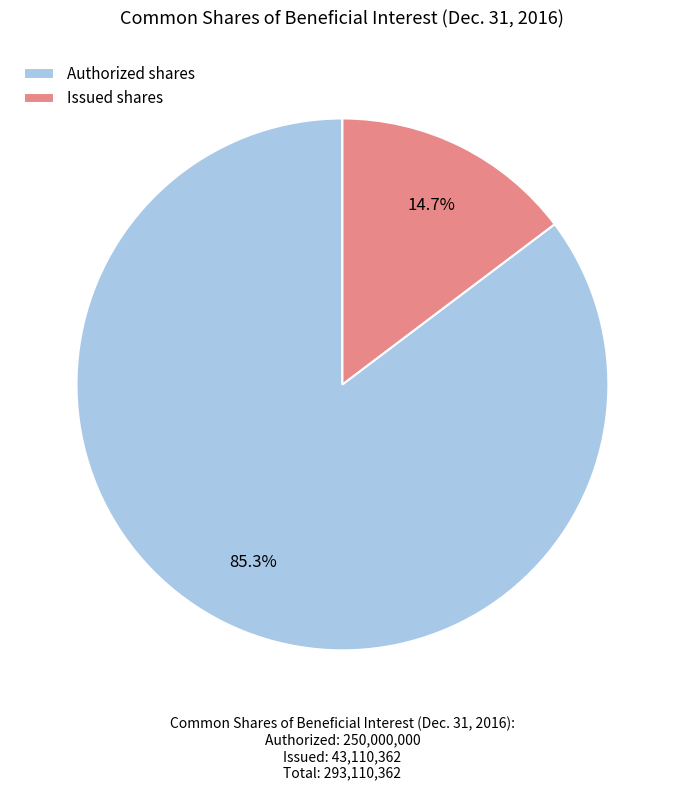

Count the number of slices in the pie.

2